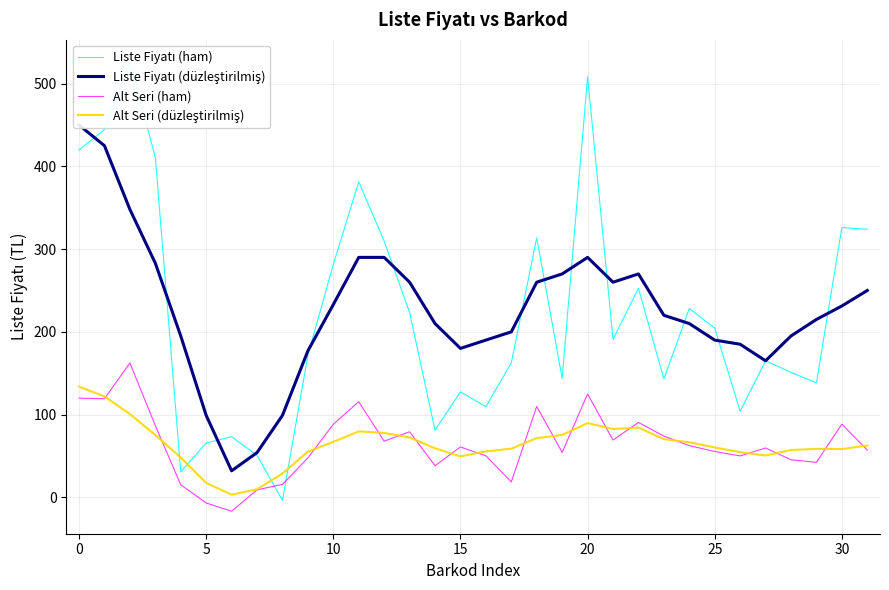

What is the label of the 27th point from the left?

26